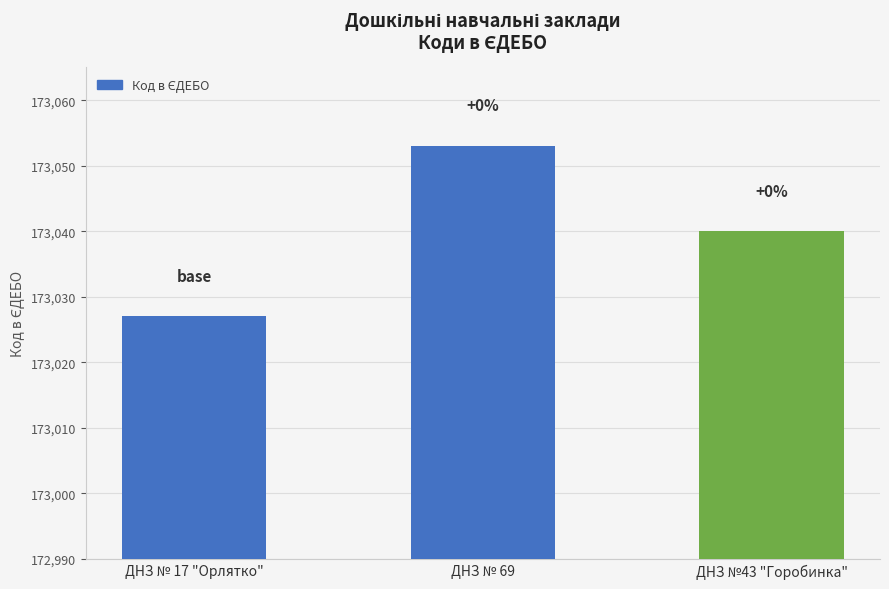

List the labels in order of value, largest first.

ДНЗ № 69, ДНЗ №43 "Горобинка", ДНЗ № 17 "Орлятко"